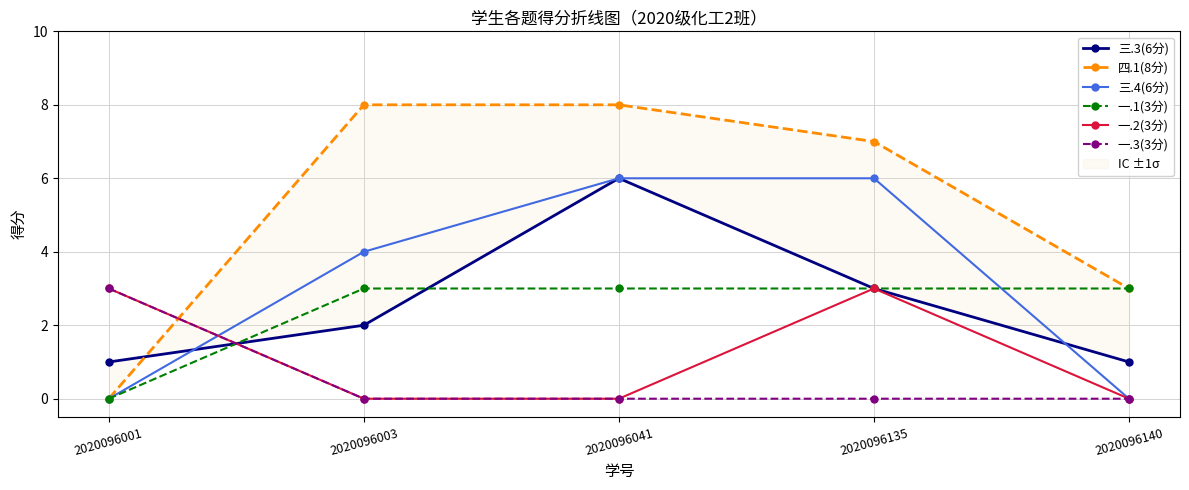

Which label corresponds to the smallest value in the chart?

2020096001